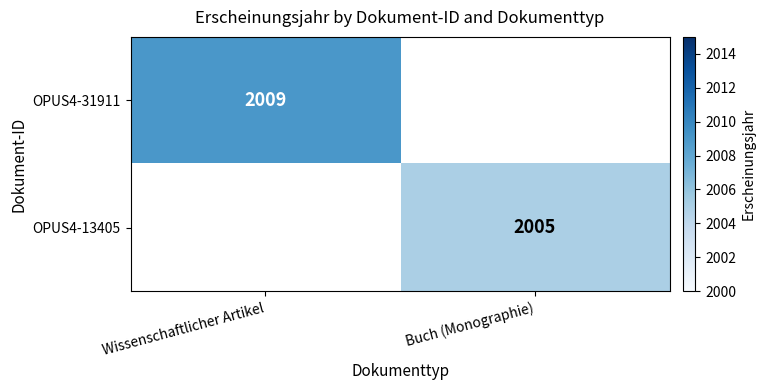

How many categories are shown in the chart?

2